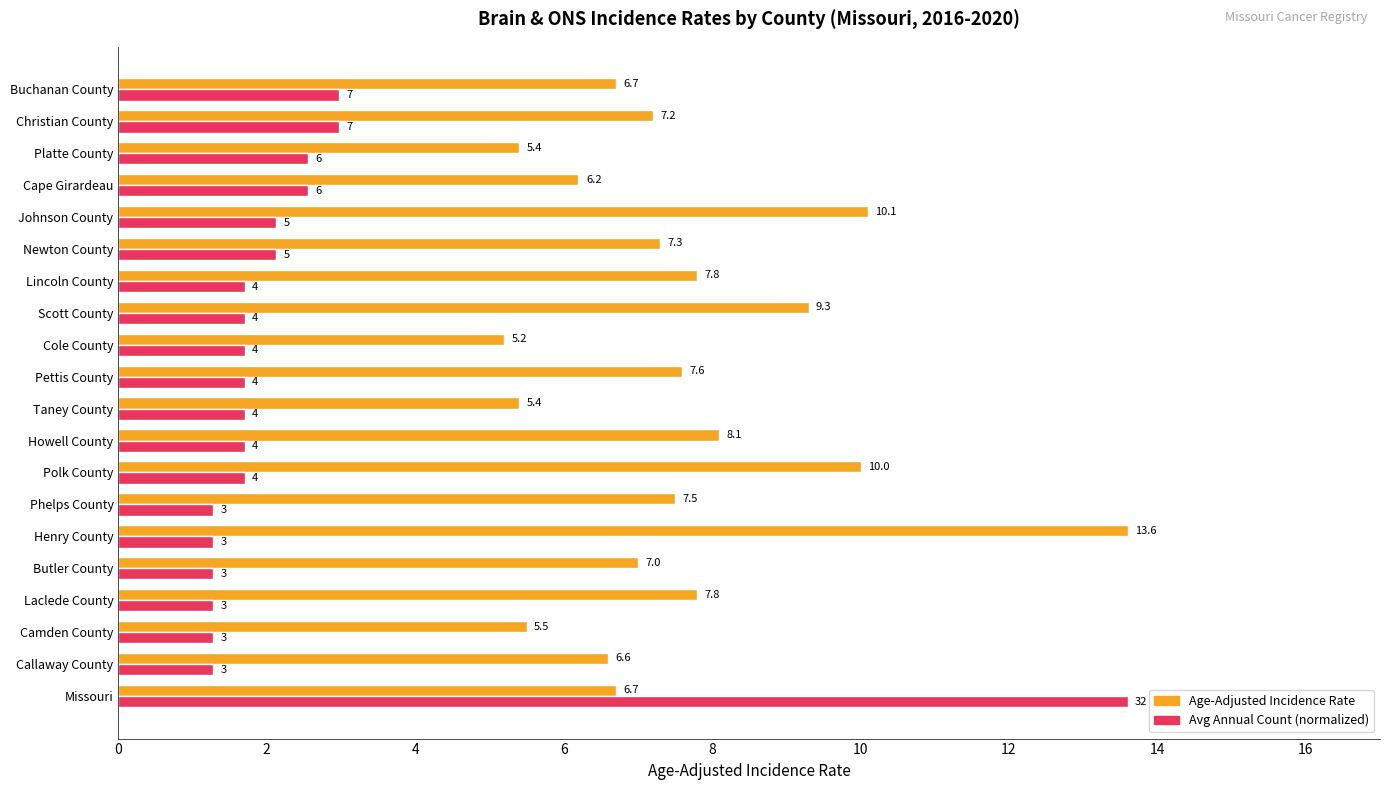

At which label does Age-Adjusted Incidence Rate reach its peak?

Henry County